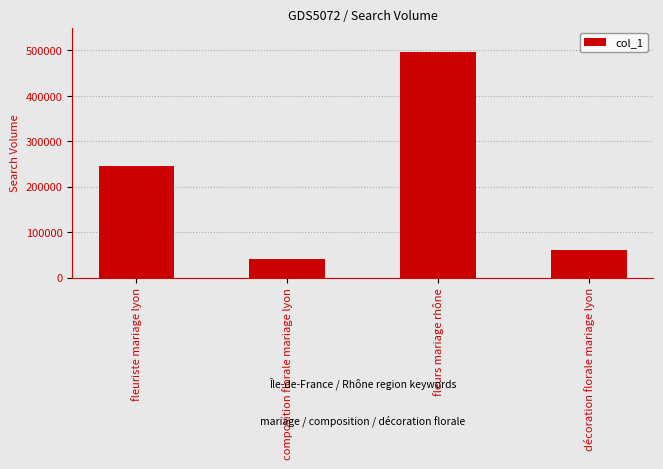

What is the maximum value shown in the chart?

497000